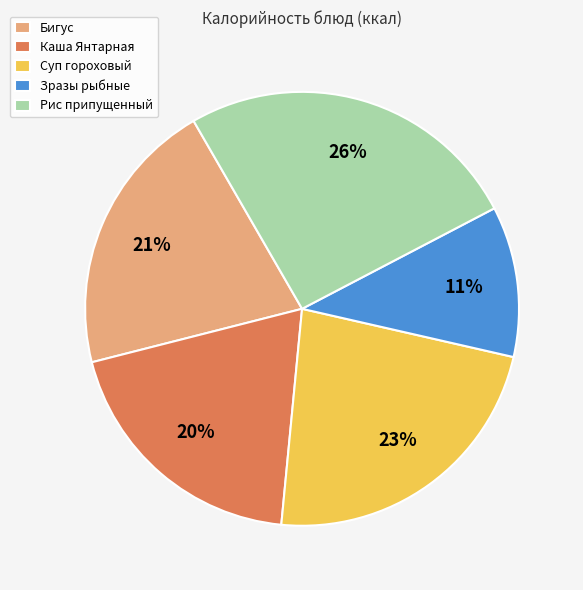

How many segments does this pie chart have?

5